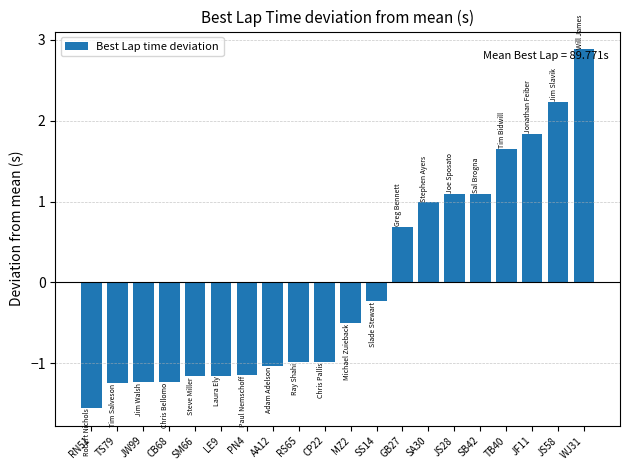

How many data points are above 0?

8